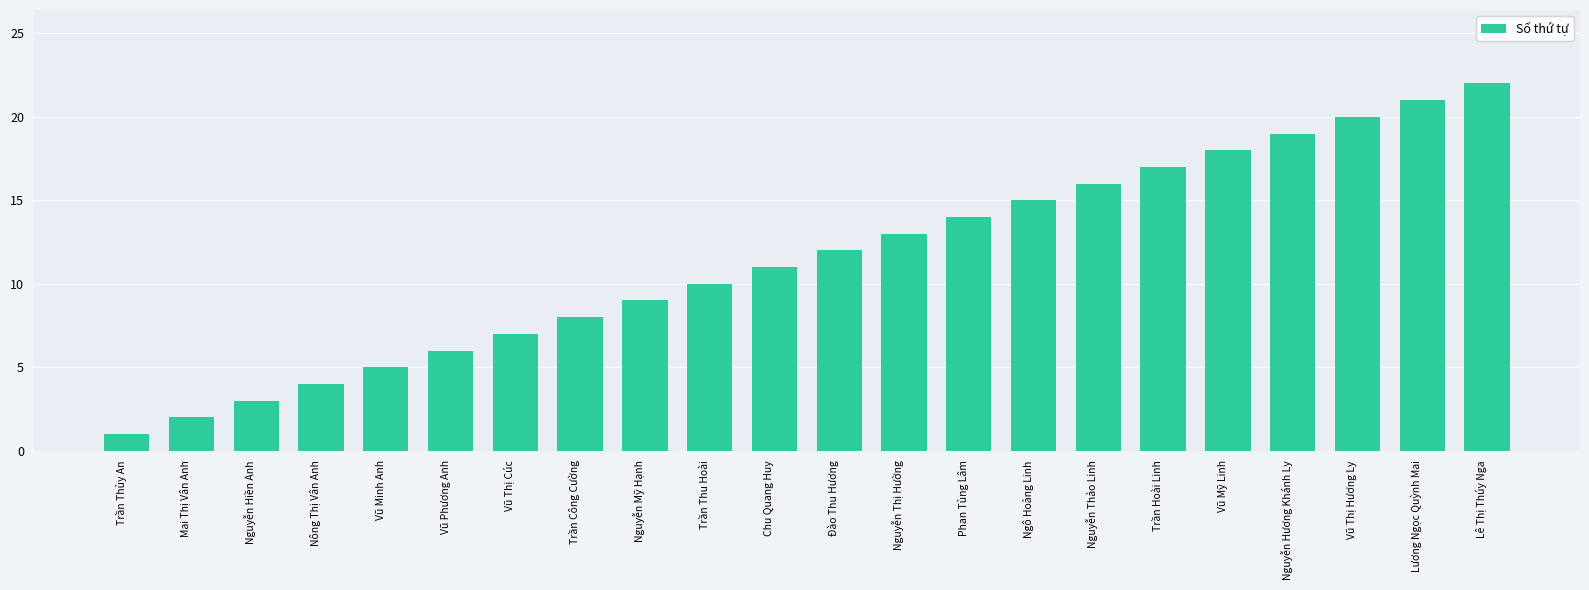

What is the ratio of the value at Nguyễn Mỹ Hạnh to the value at Vũ Thị Cúc?

1.3